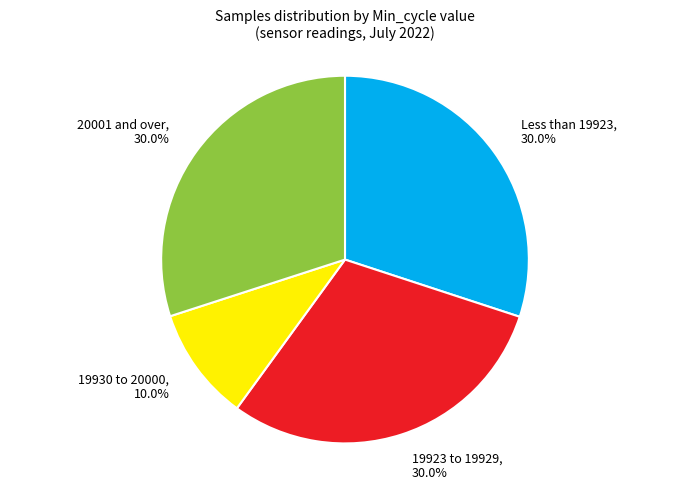

Which has a higher value, 19923 to 19929, 30.0% or 19930 to 20000, 10.0%?

19923 to 19929, 30.0%